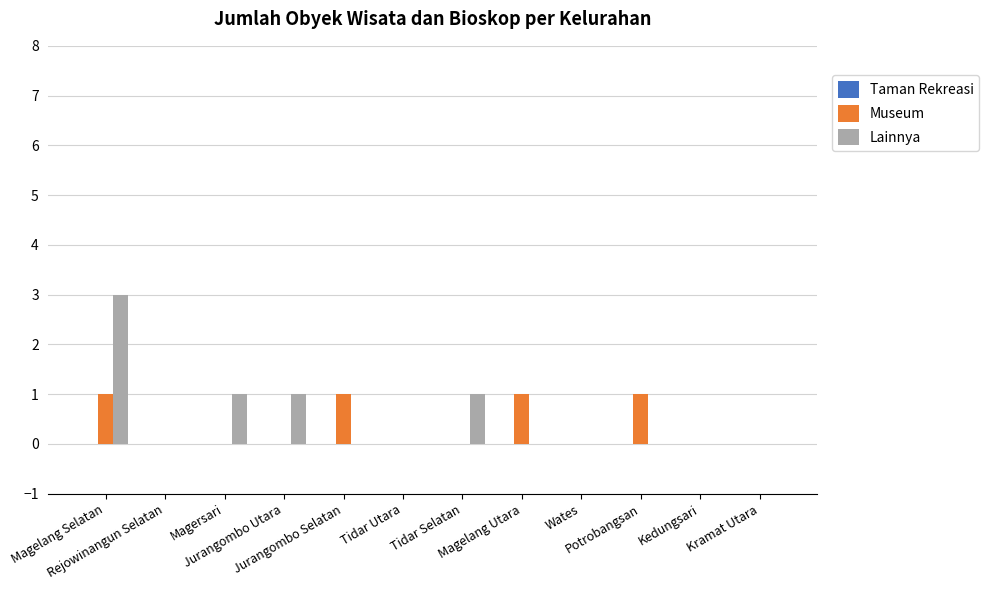

What is the sum of all Lainnya values?

6